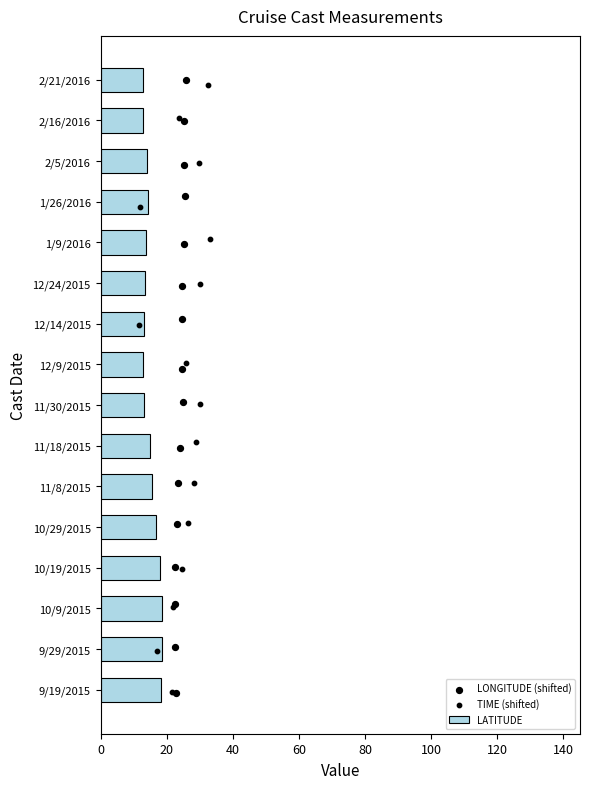

Which series reaches the minimum Y coordinate?

LONGITUDE (shifted)